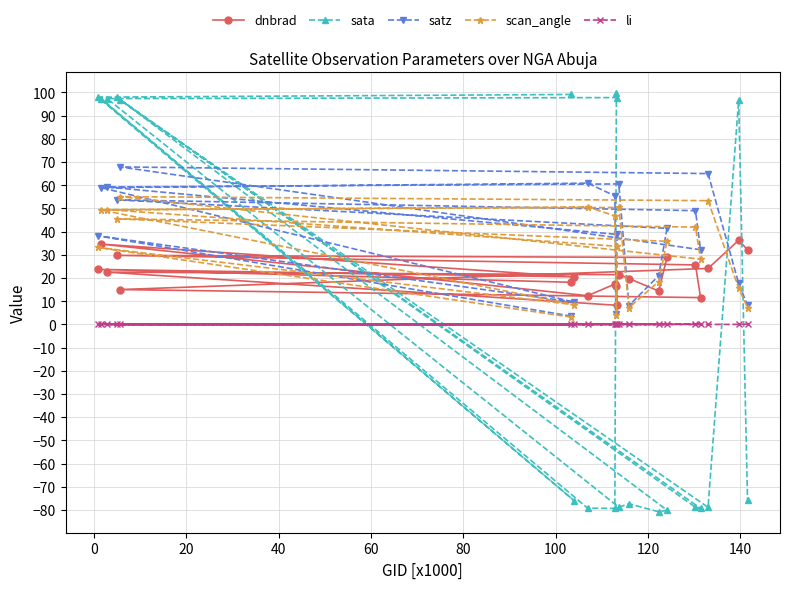

Does the chart have visible grid lines?

Yes